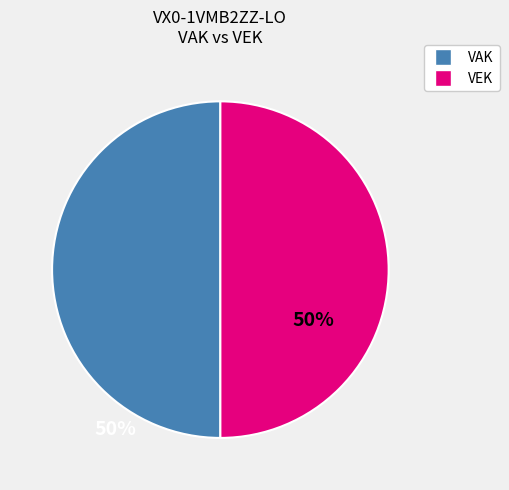

Approximately how many times larger is the value at VAK compared to VEK?

1.0